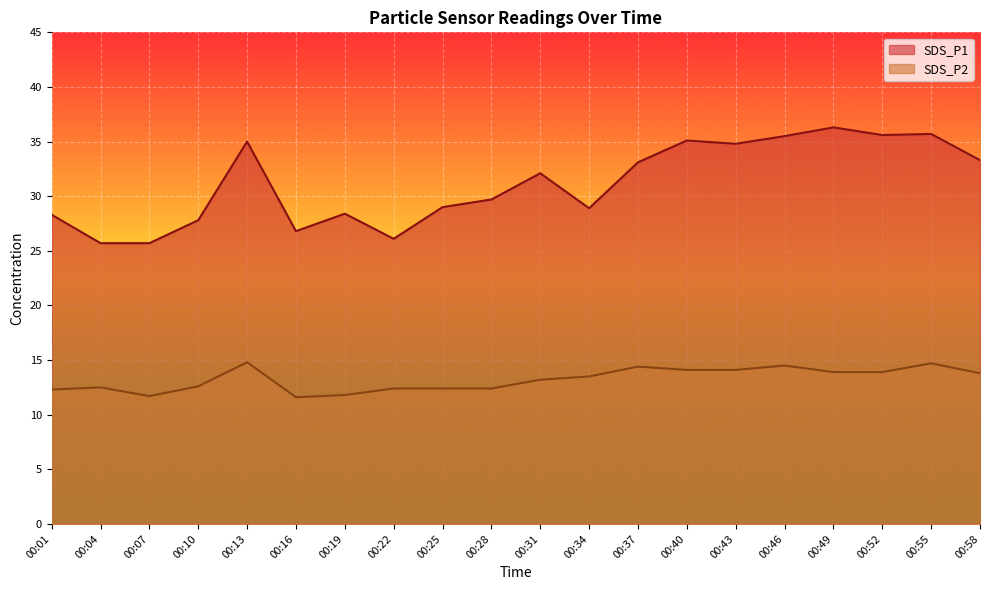

Which has a higher value, 00:22 or 00:37?

00:37